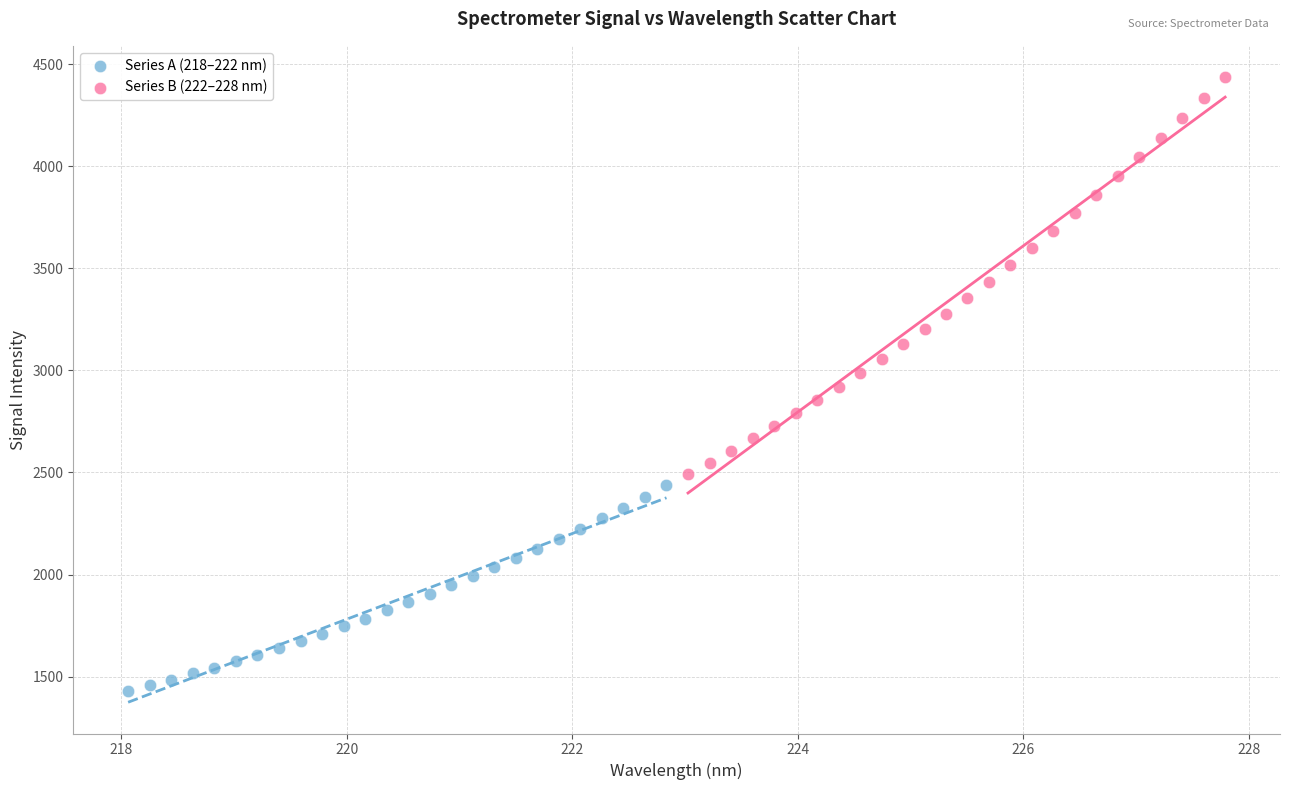

Which series contains the highest Y value?

Series B (222–228 nm)